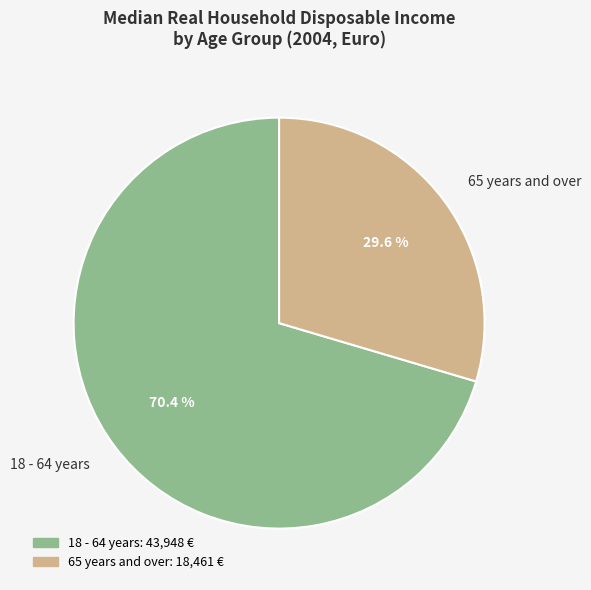

Which category accounts for the majority?

18 - 64 years